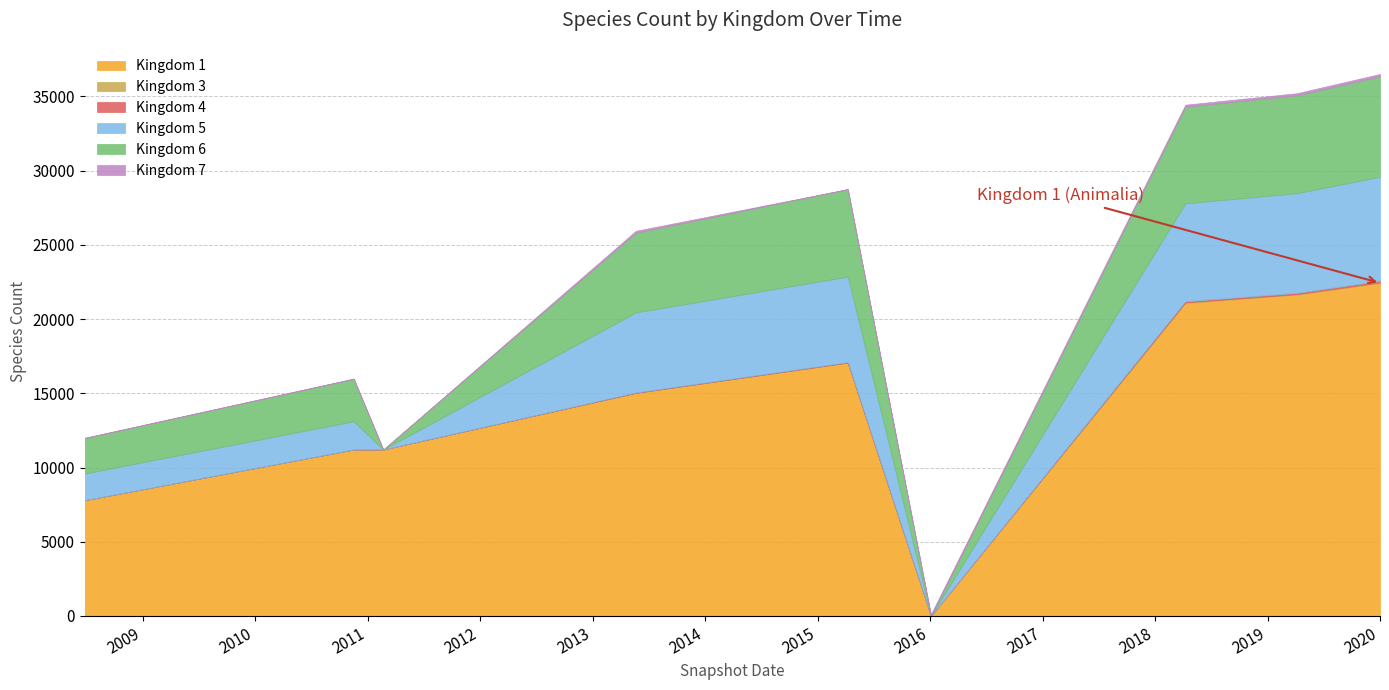

The 5 series shows 8502 at 2013-05-21. True or false?

False